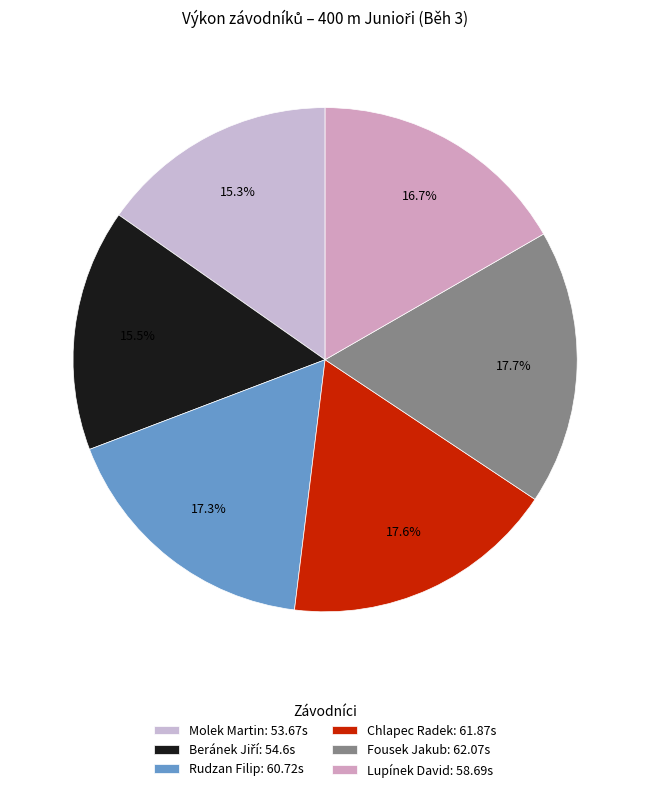

Is it true that Beránek Jiří is 8% of the pie?

False